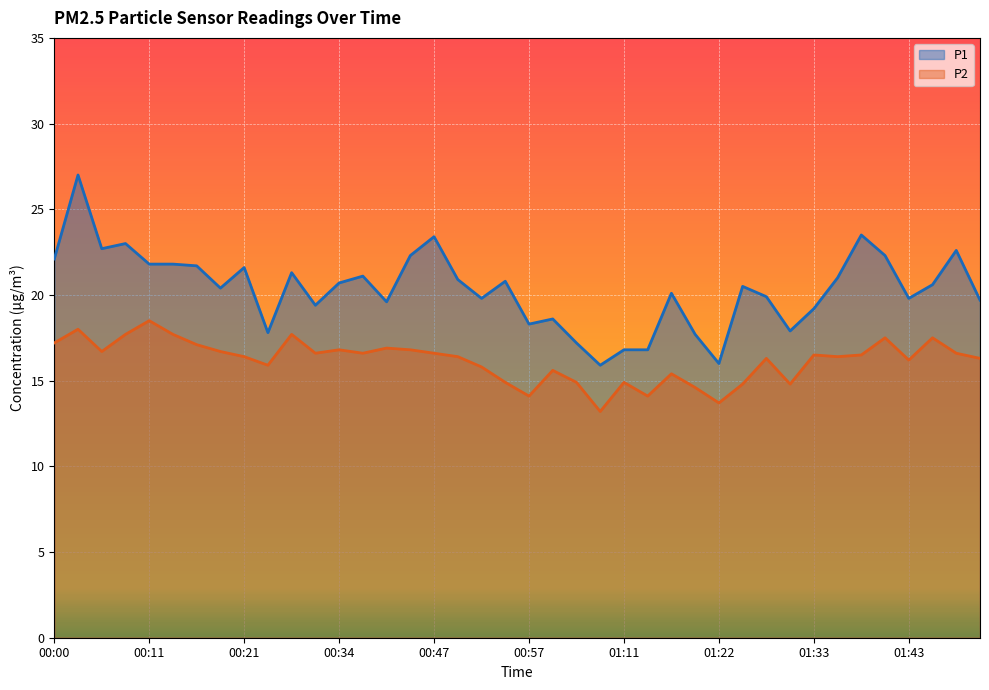

At which label does P1 reach its minimum?

01:08